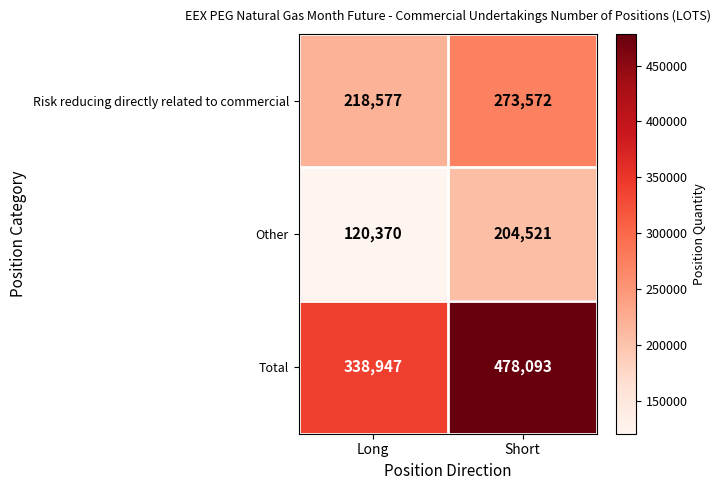

Reading left to right, what are all the values shown in this chart?

Risk reducing directly related to commercial: Long=218577	Short=273572
Other: Long=120370	Short=204521
Total: Long=338947	Short=478093